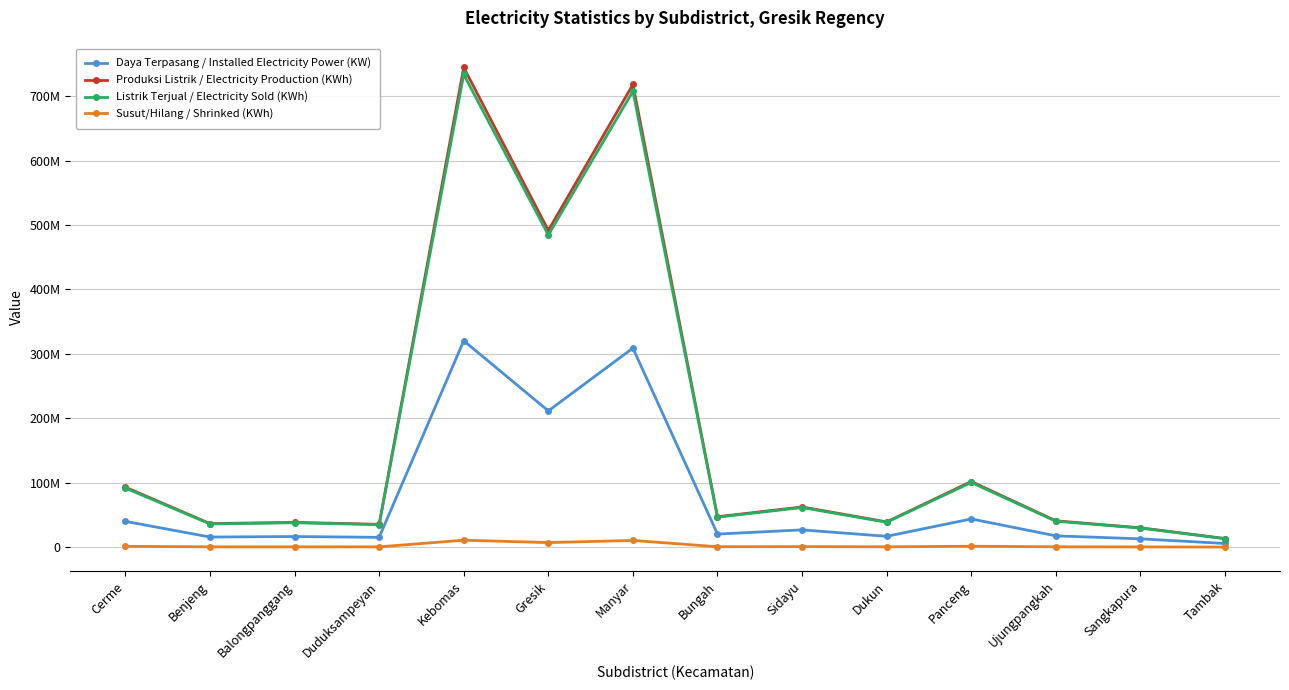

In Produksi Listrik / Electricity Production (KWh), how many points are lower than both neighbors (excluding endpoints)?

5